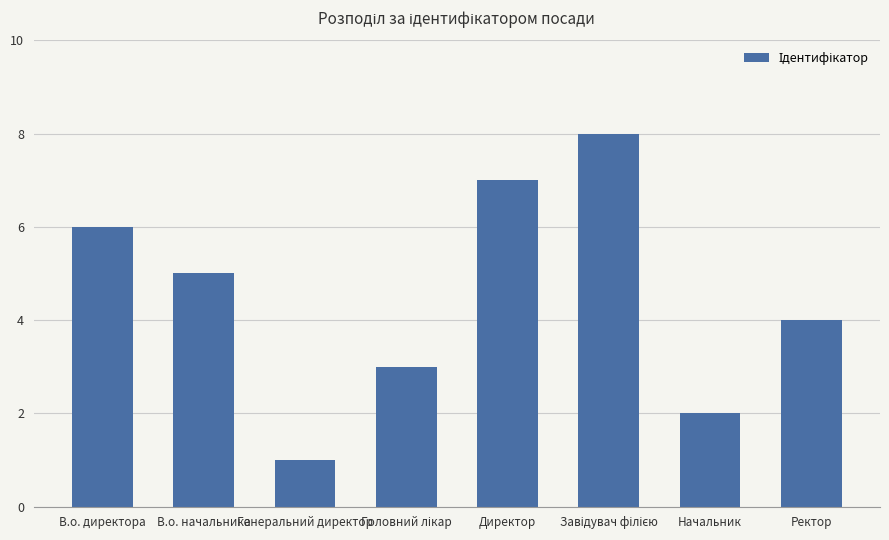

At which label does the data first exceed 5?

В.о. директора